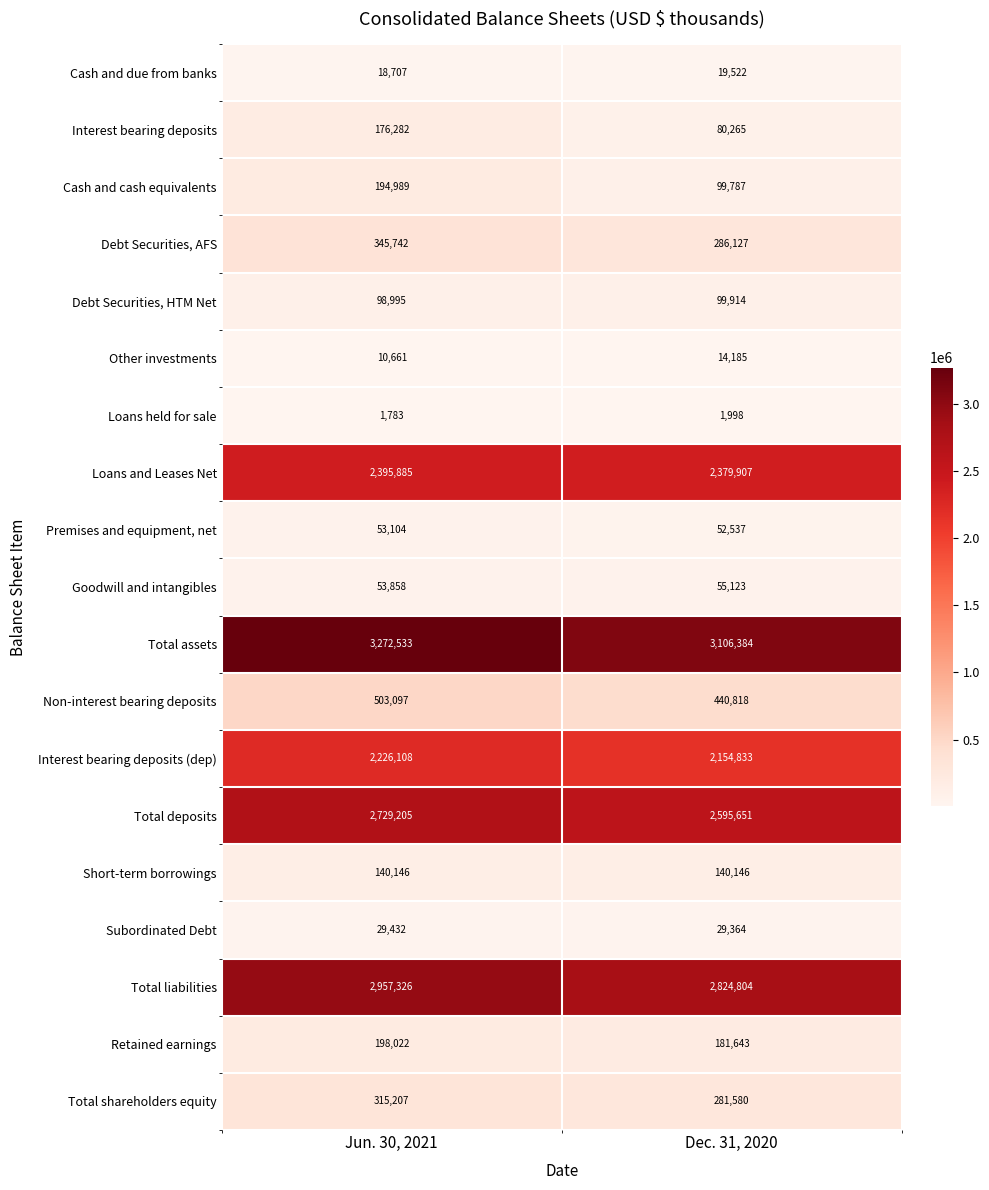

What is the difference between the maximum and minimum values in the Premises and equipment, net series?

567